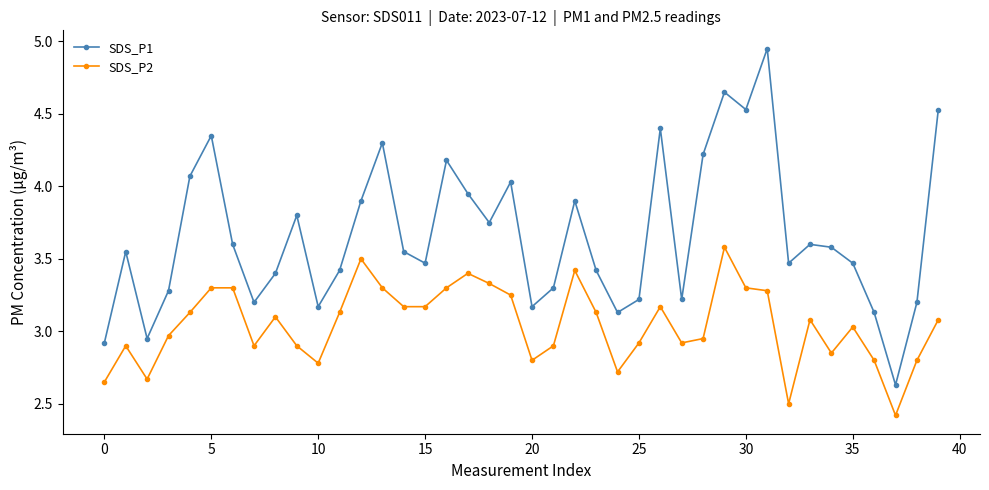

Does the chart display data point markers on the line(s)?

Yes